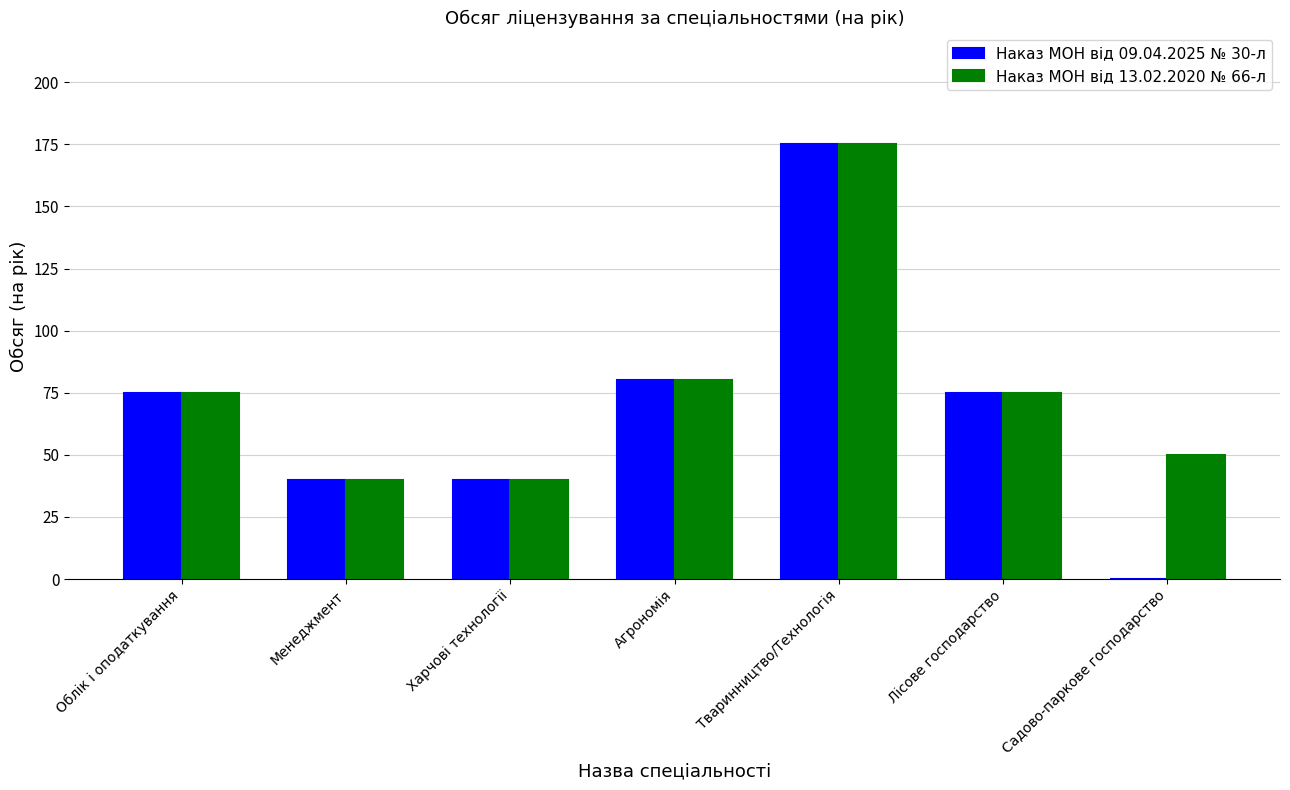

Reading left to right, what are all the values shown in this chart?

Наказ МОН від 09.04.2025 № 30-л: 75	40	40	80	175	75	0
Наказ МОН від 13.02.2020 № 66-л: 75	40	40	80	175	75	50